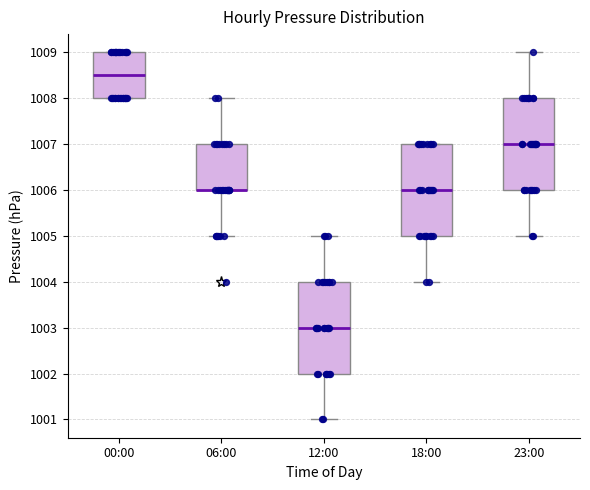

Reading left to right, read every box against the y-axis: the position of its median line, the range the box covers, and the ends of its whiskers. The values are not printed on the chart, so give them approximately, as read against the axis.

00:00: median 1008.5, box 1008.0 to 1009.0, whiskers 1008.0 to 1009.0
06:00: median 1006.0 (drawn on the box's lower edge), box 1006.0 to 1007.0, whiskers 1005.0 to 1008.0
12:00: median 1003.0, box 1002.0 to 1004.0, whiskers 1001.0 to 1005.0
18:00: median 1006.0, box 1005.0 to 1007.0, whiskers 1004.0 to 1007.0
23:00: median 1007.0, box 1006.0 to 1008.0, whiskers 1005.0 to 1009.0